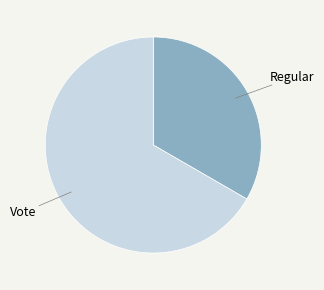

Does any single category account for the majority?

Yes